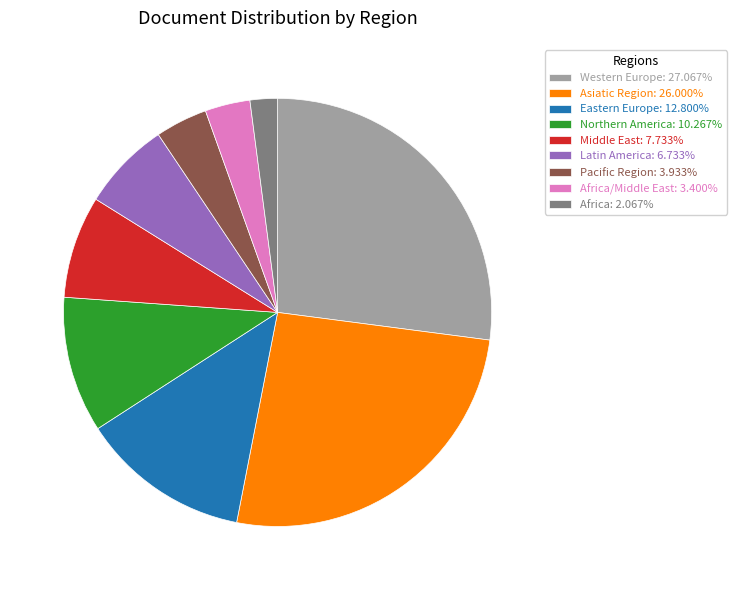

Does any single category account for the majority?

No